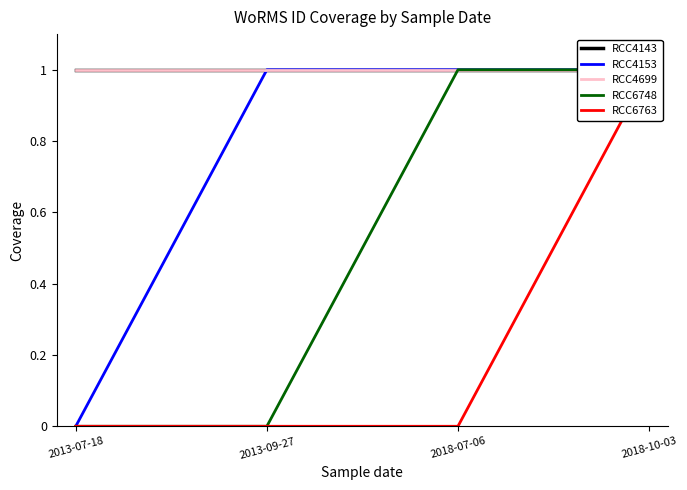

What is the total value across all series at 2018-07-06?

4